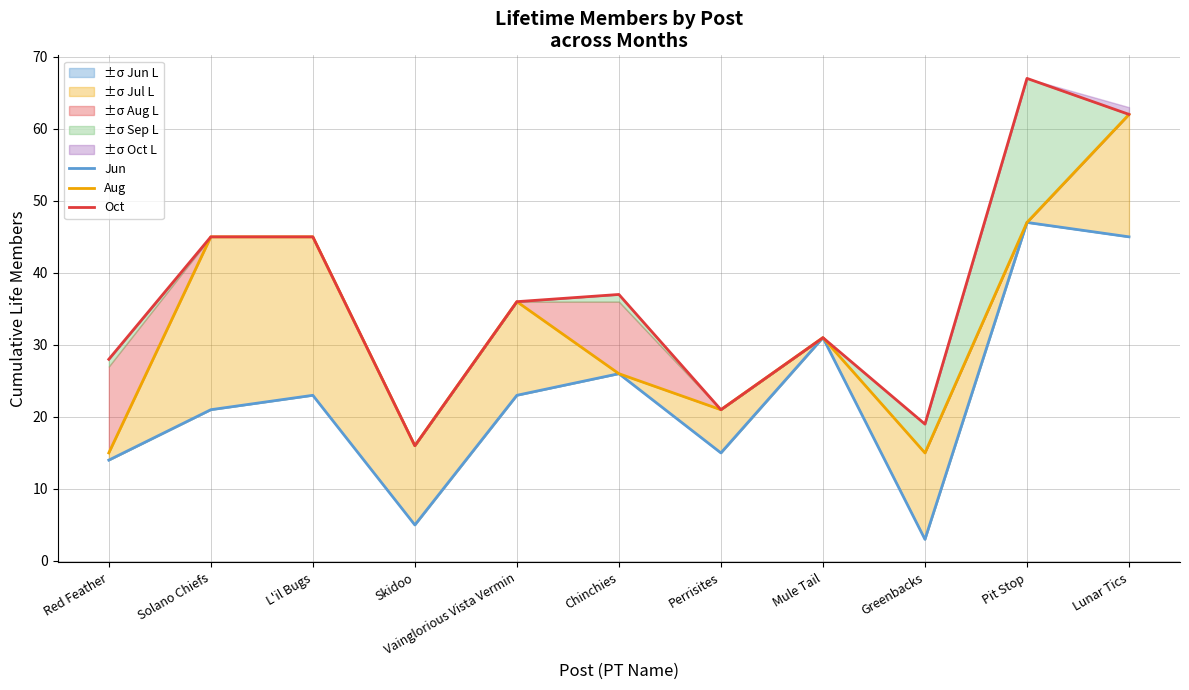

At how many categories does at least one series exceed 54?

2